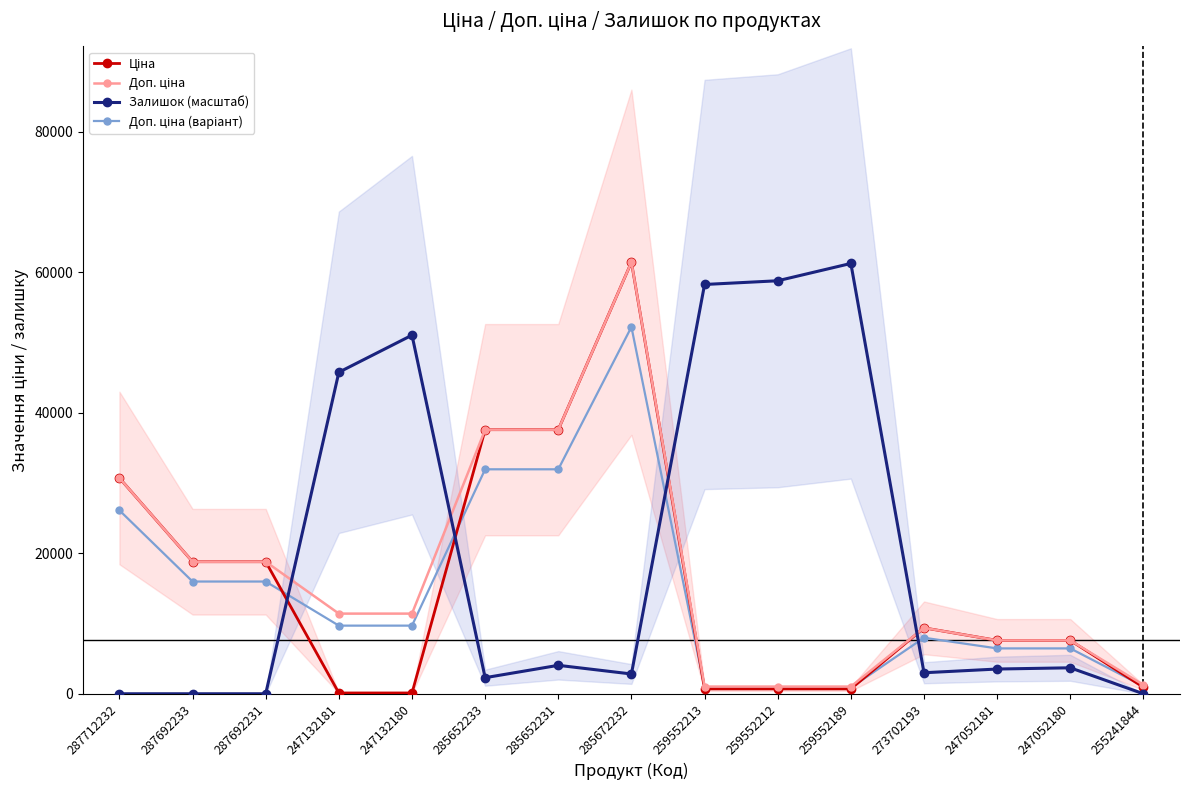

The value of Залишок (масштаб) at 287692231 is 0.0. True or false?

True